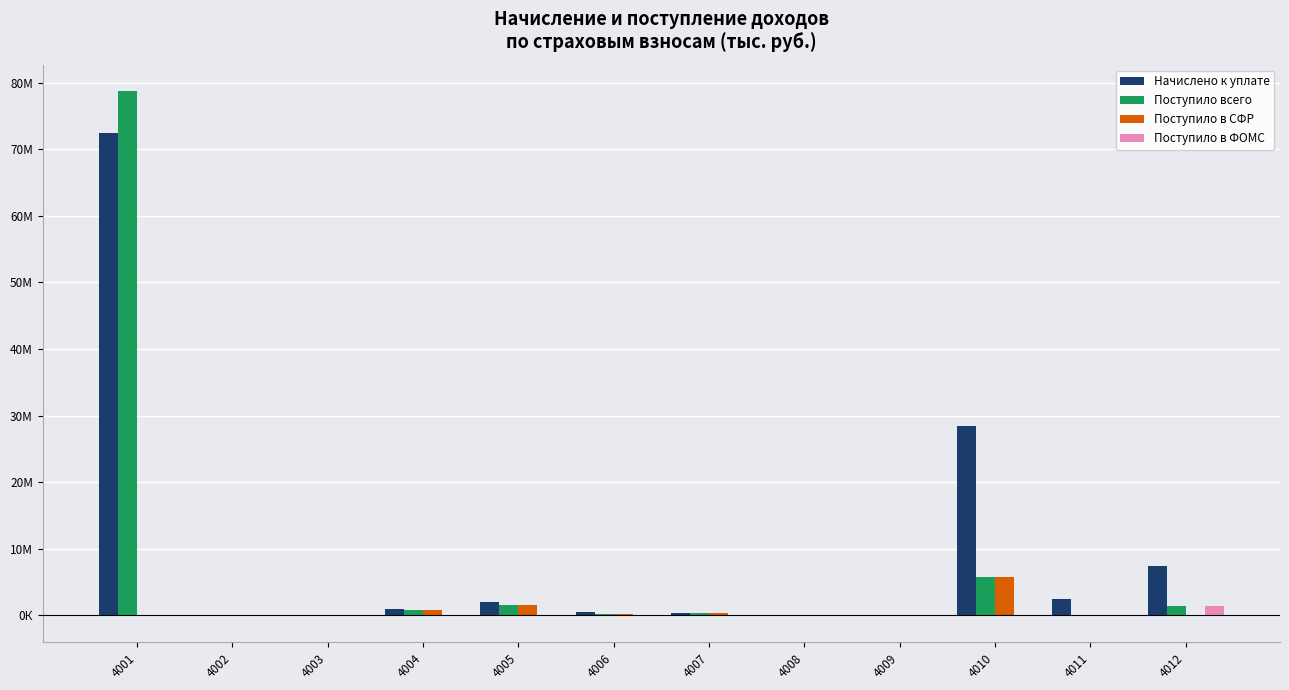

What are all the series names shown in the legend?

Начислено к уплате, Поступило всего, Поступило в СФР, Поступило в ФОМС